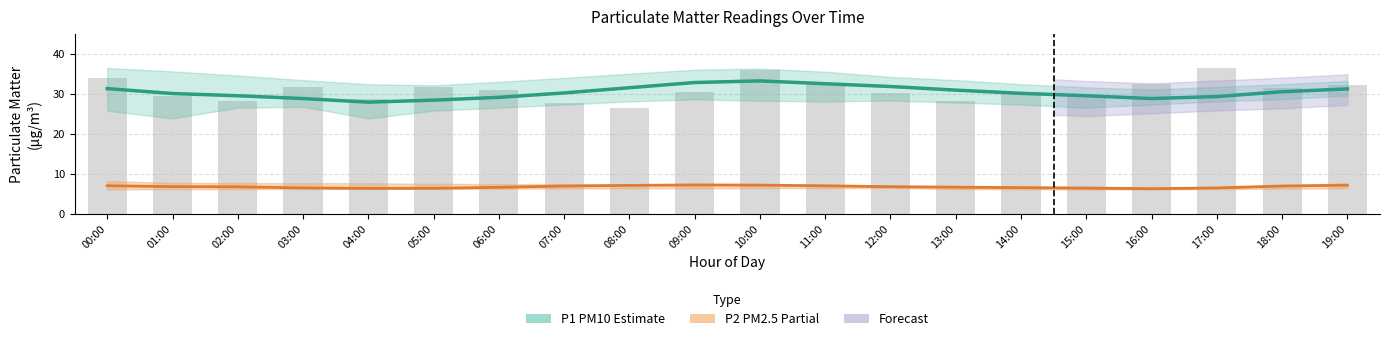

What is the difference between the second highest and second lowest values in the P1 (PM10) series?

4.4